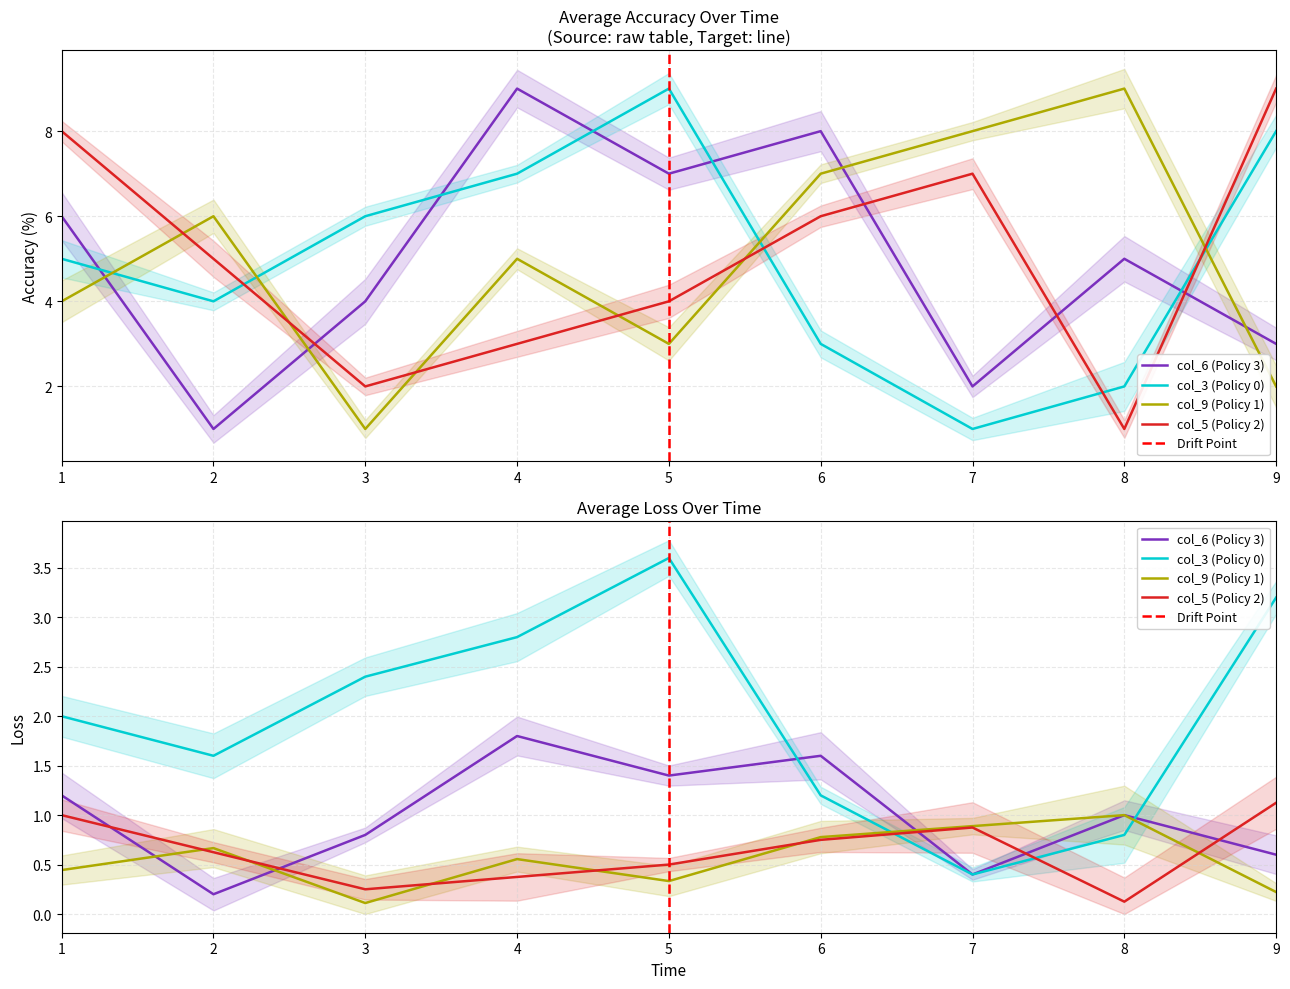

Reading left to right, what are all the values shown in this chart?

col_6: 6	1	4	9	7	8	2	5	3
col_3: 5	4	6	7	9	3	1	2	8
col_9: 4	6	1	5	3	7	8	9	2
col_5: 8	5	2	3	4	6	7	1	9